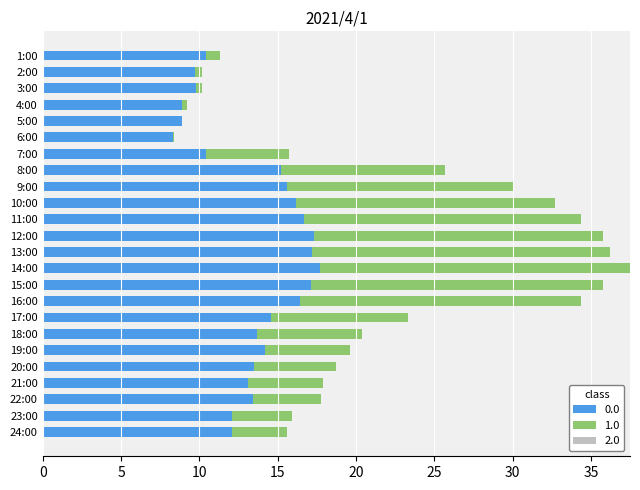

Is it true that 0.0 equals 14.6 at 17:00?

True